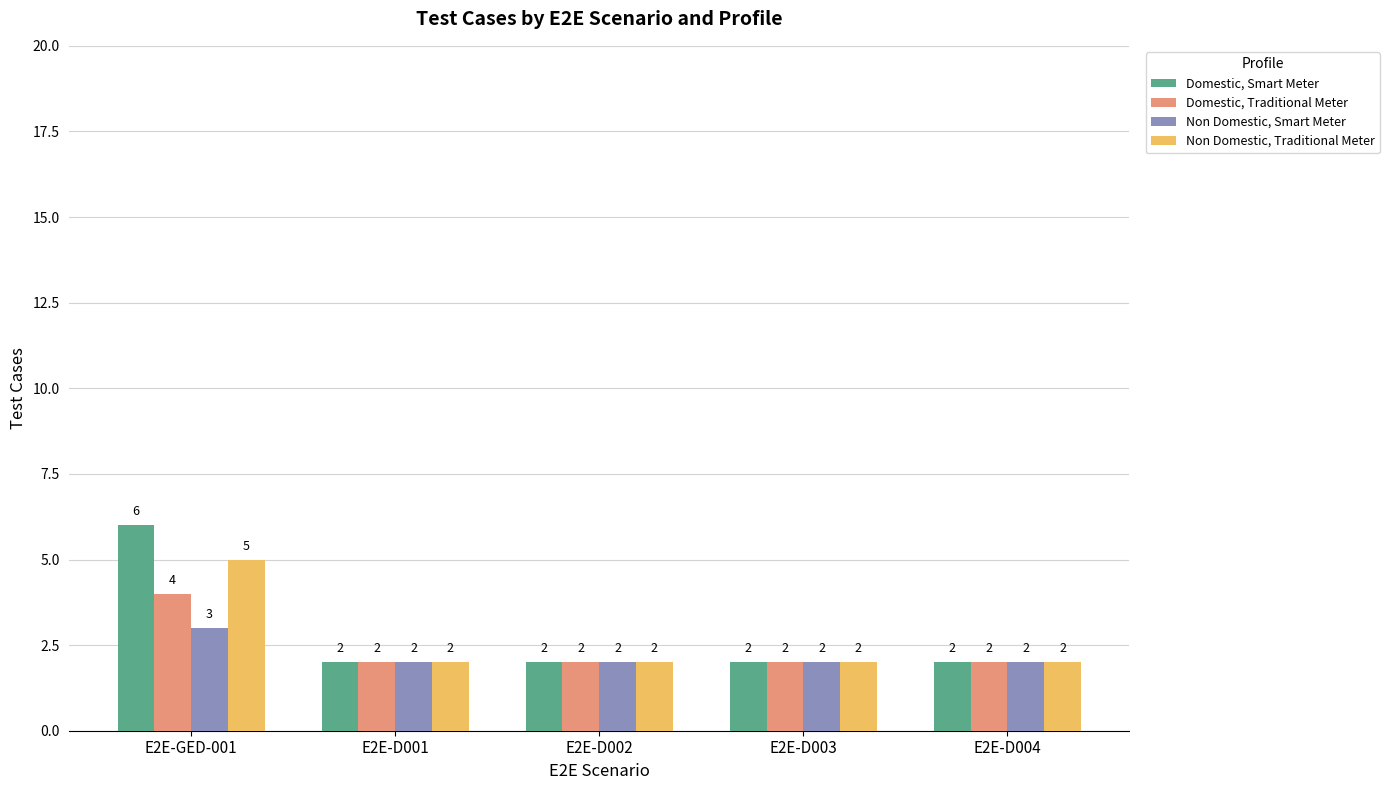

What is the maximum value for Non Domestic, Smart Meter?

3